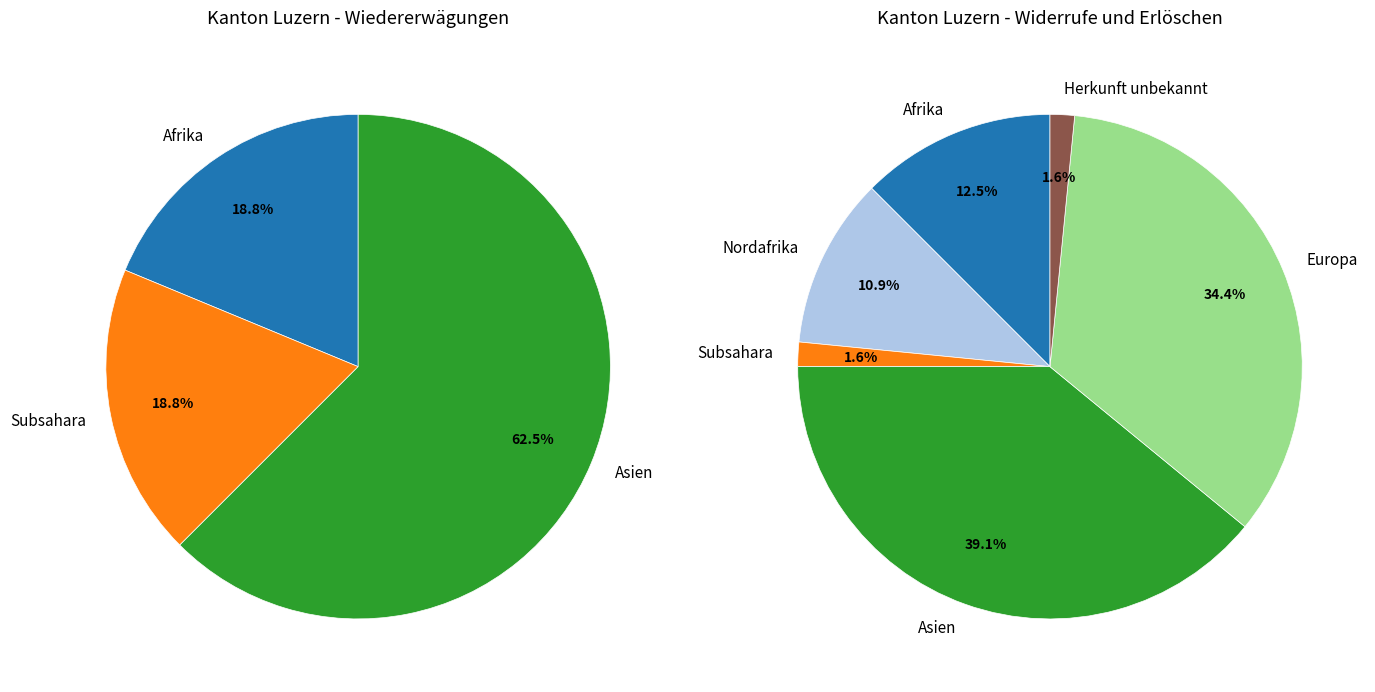

Does any single category account for the majority?

No